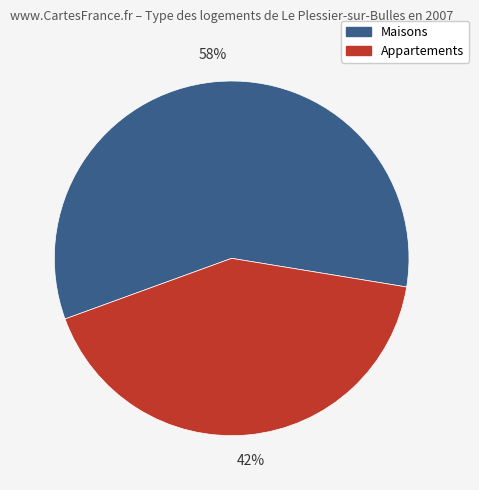

Which category has the smallest portion of the pie?

Appartements